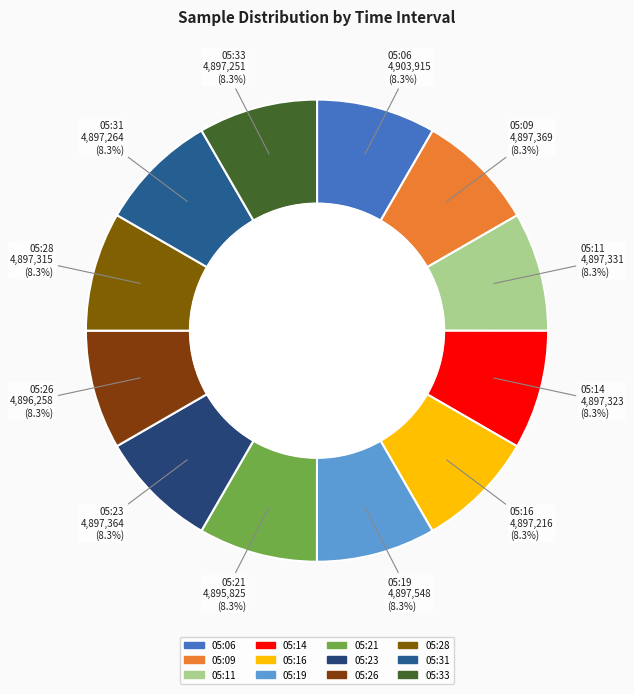

Is 05:21 the majority of the pie?

No